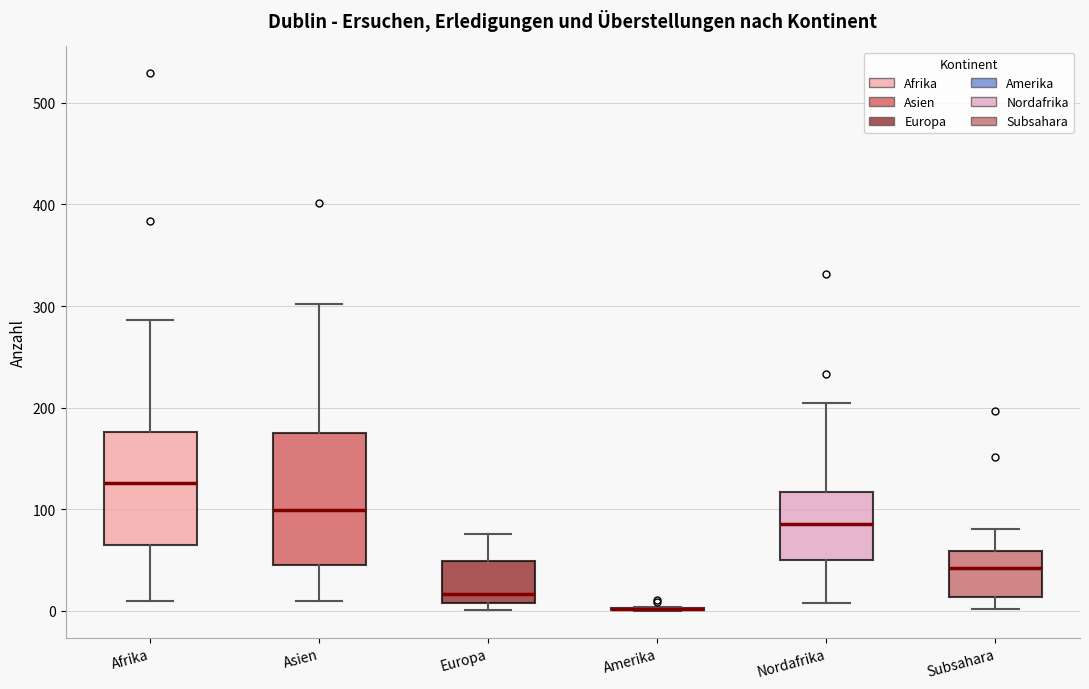

Where is the lower edge of the box for Afrika on the y-axis? The values are not printed on the chart, so give them approximately, as read against the axis.

70